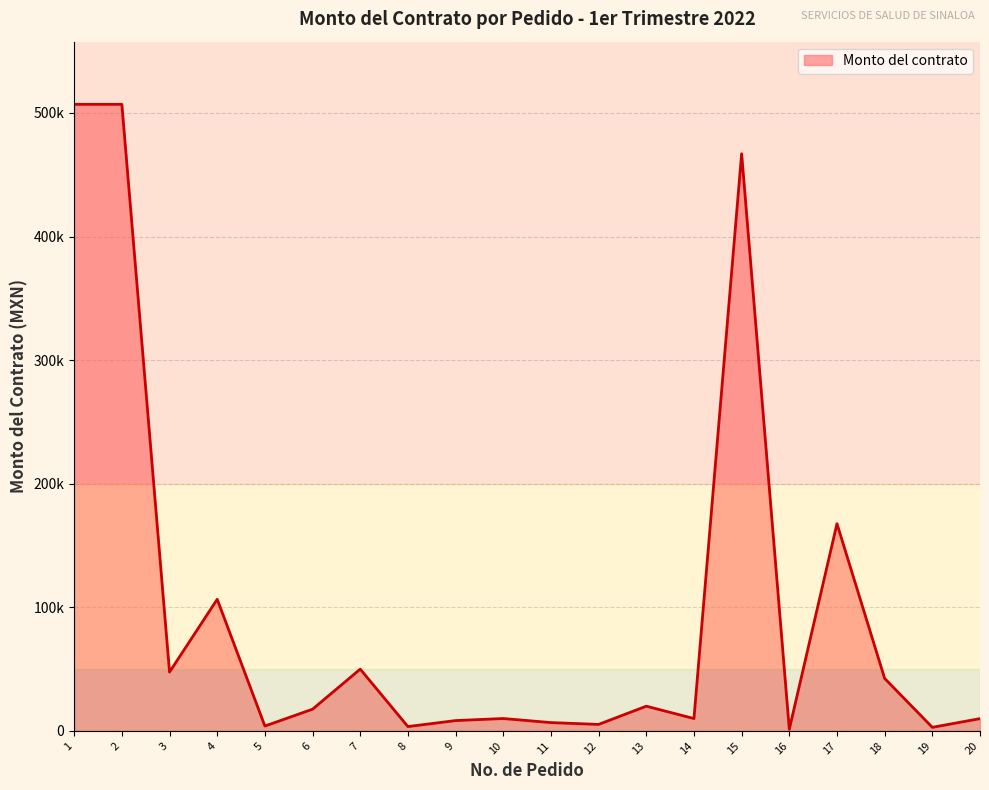

What is the value of the 10th point from the left?

10020.0